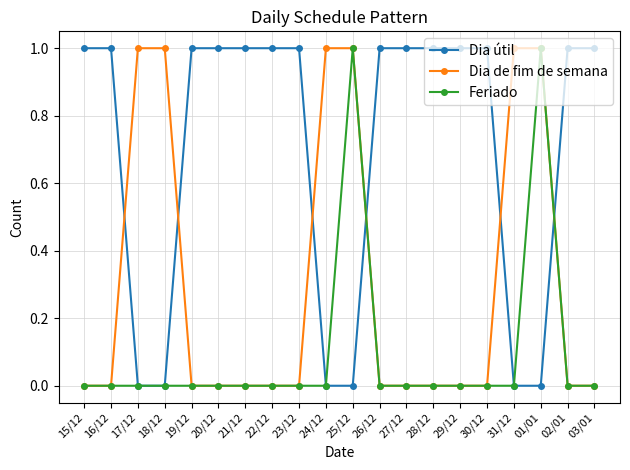

After their last crossing, which series has the higher values: Dia de fim de semana or Dia útil?

Dia útil